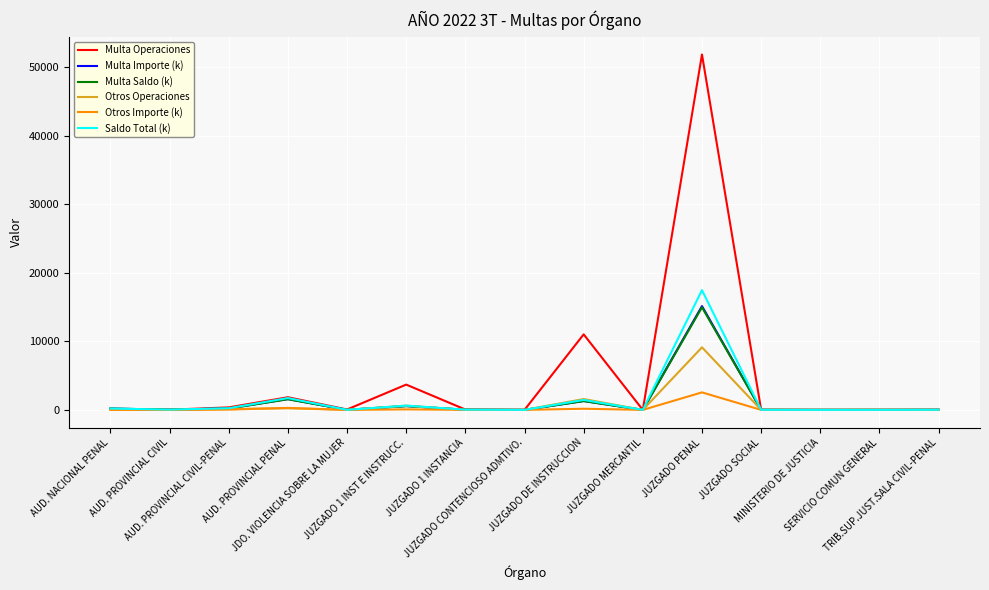

Which series has the largest total across all categories?

Multa Operaciones